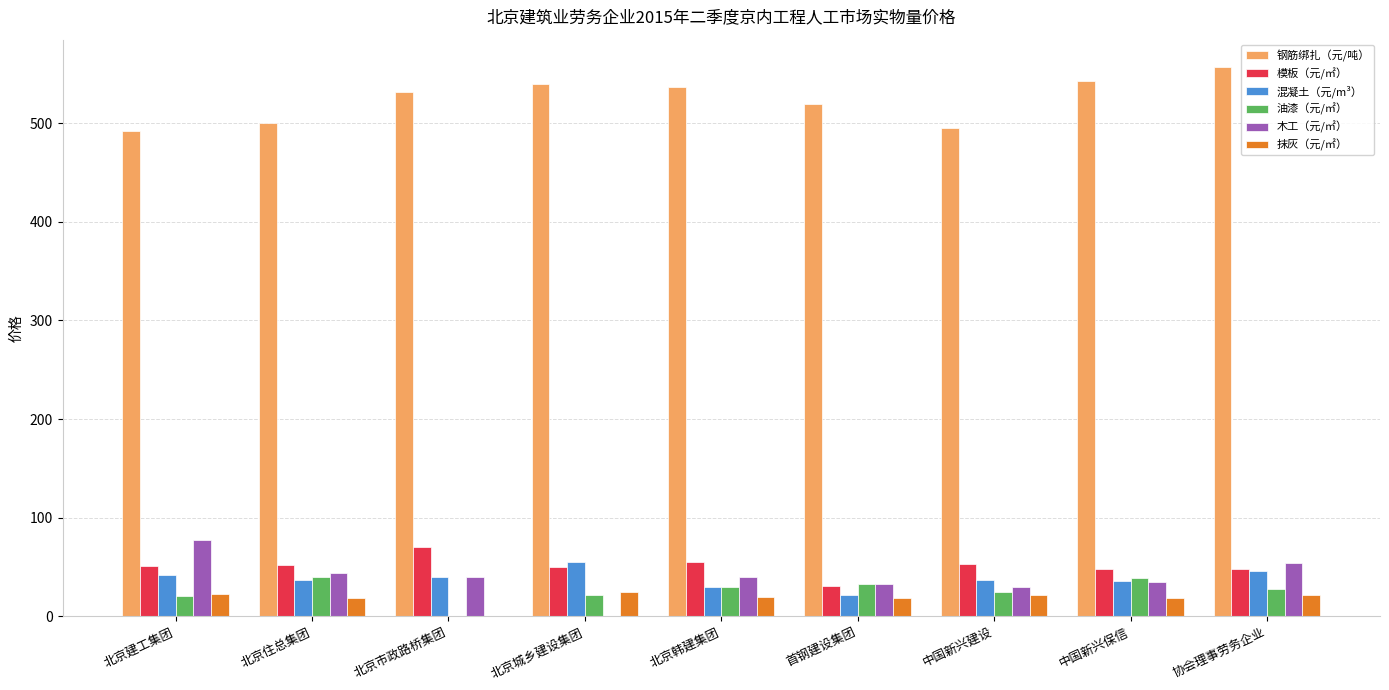

What are all the series names shown in the legend?

钢筋绑扎（元/吨）, 模板（元/㎡）, 混凝土（元/m³）, 油漆（元/㎡）, 木工（元/㎡）, 抹灰（元/㎡）